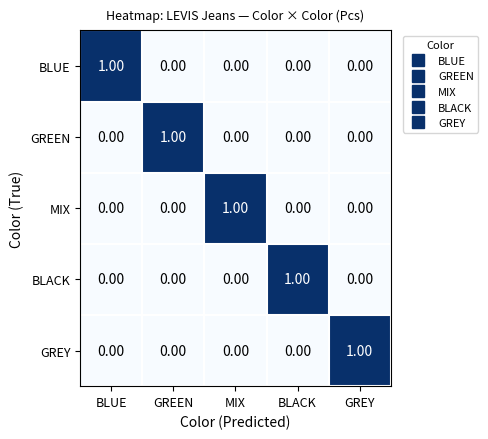

At how many categories does at least one series exceed 0?

5